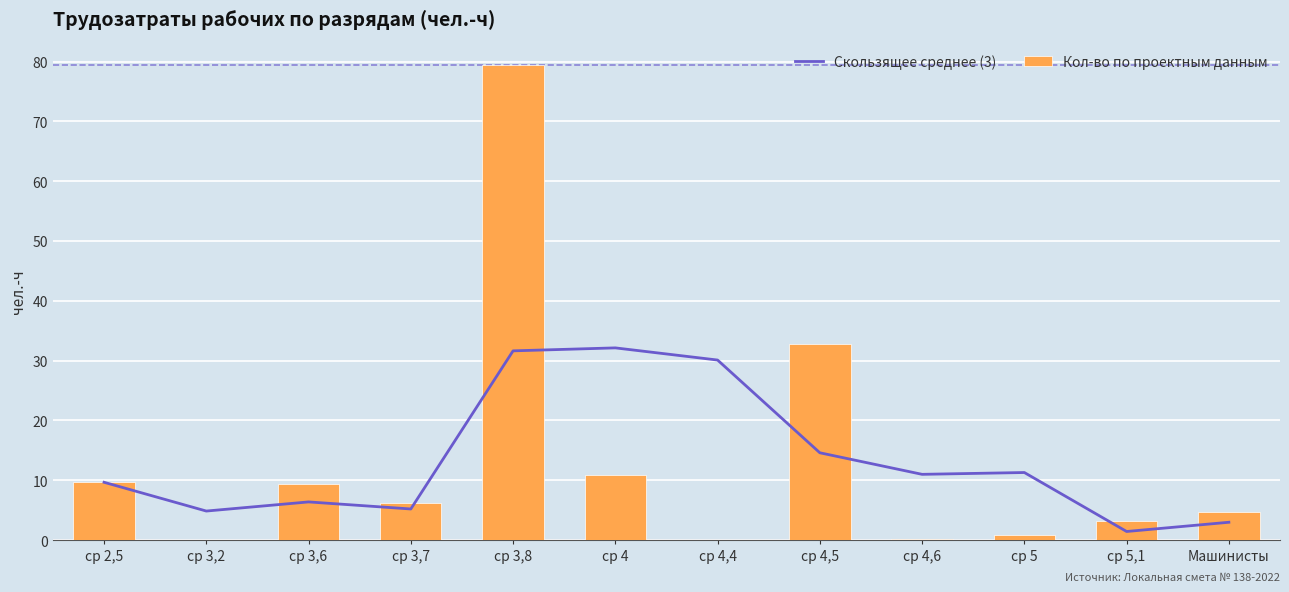

Reading left to right, extract all data points from this chart.

Скользящее среднее (3): 9.7	4.9	6.4	5.2	31.6	32.1	30.1	14.6	11.0	11.3	1.4	3.0
Кол-во по проектным данным: 9.7	0.1	9.4	6.1	79.3	10.9	0.0	32.8	0.1	0.9	3.3	4.8